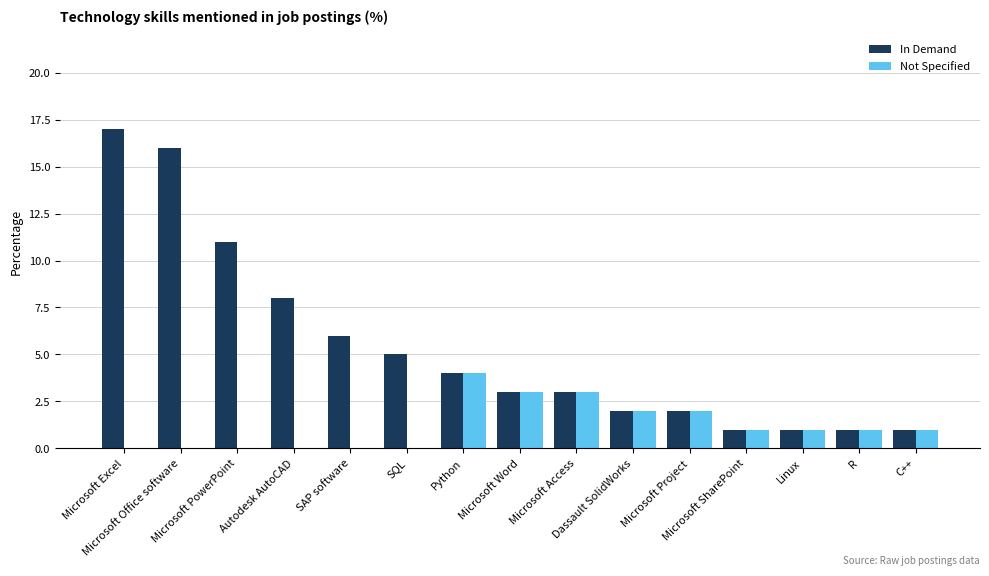

The In Demand series shows 8 at SQL. True or false?

False